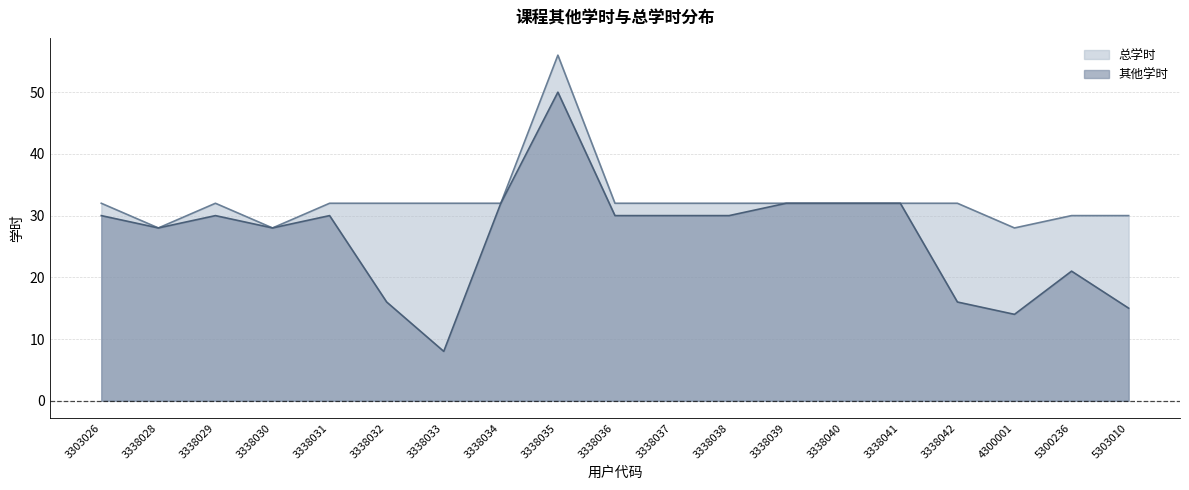

Count the number of data series in this chart.

2